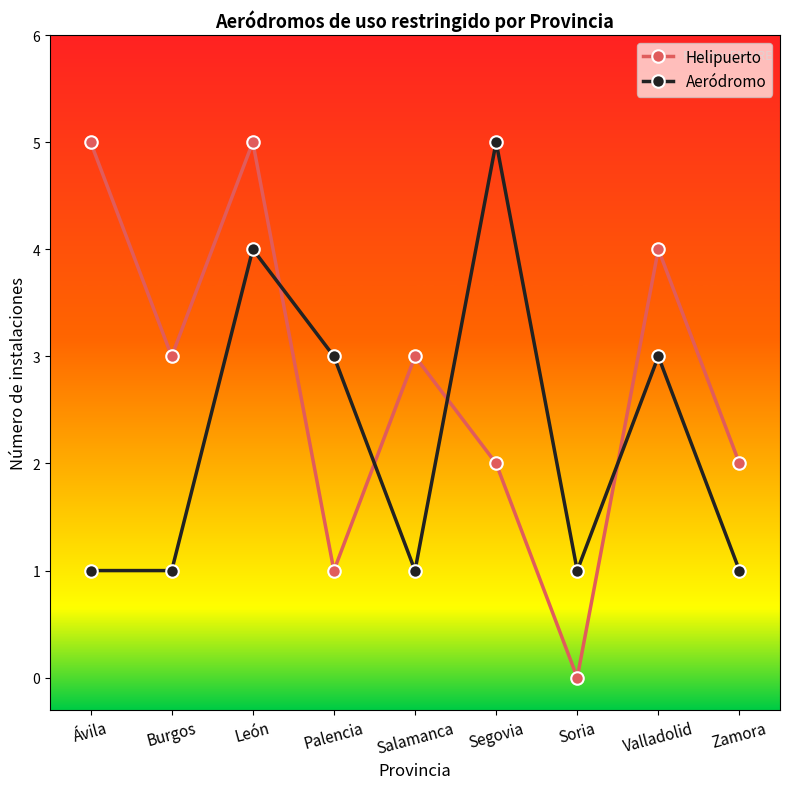

The value of Aeródromo at Ávila is 1. True or false?

True